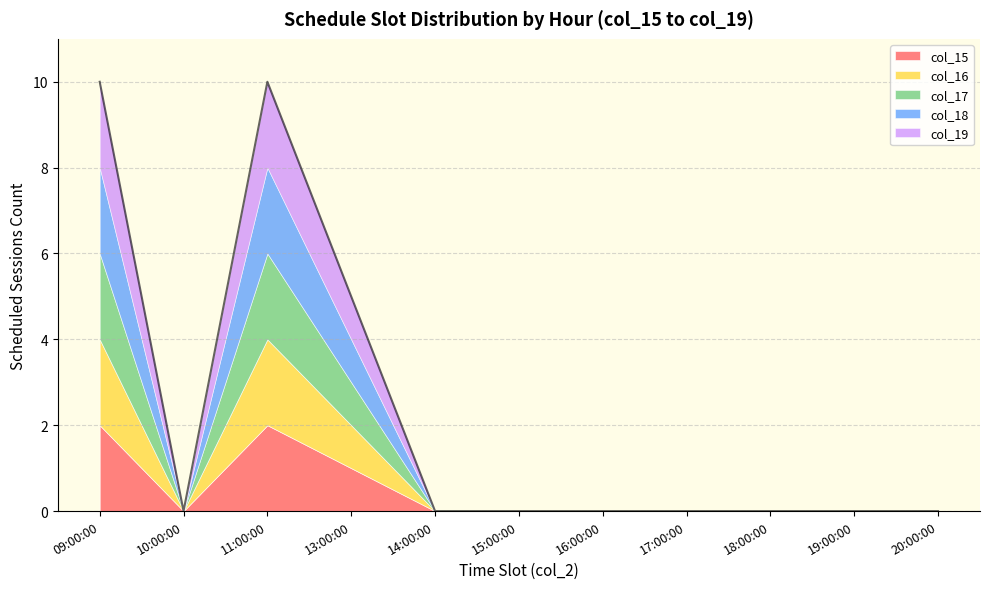

What is the label of the 11th point from the left?

20:00:00